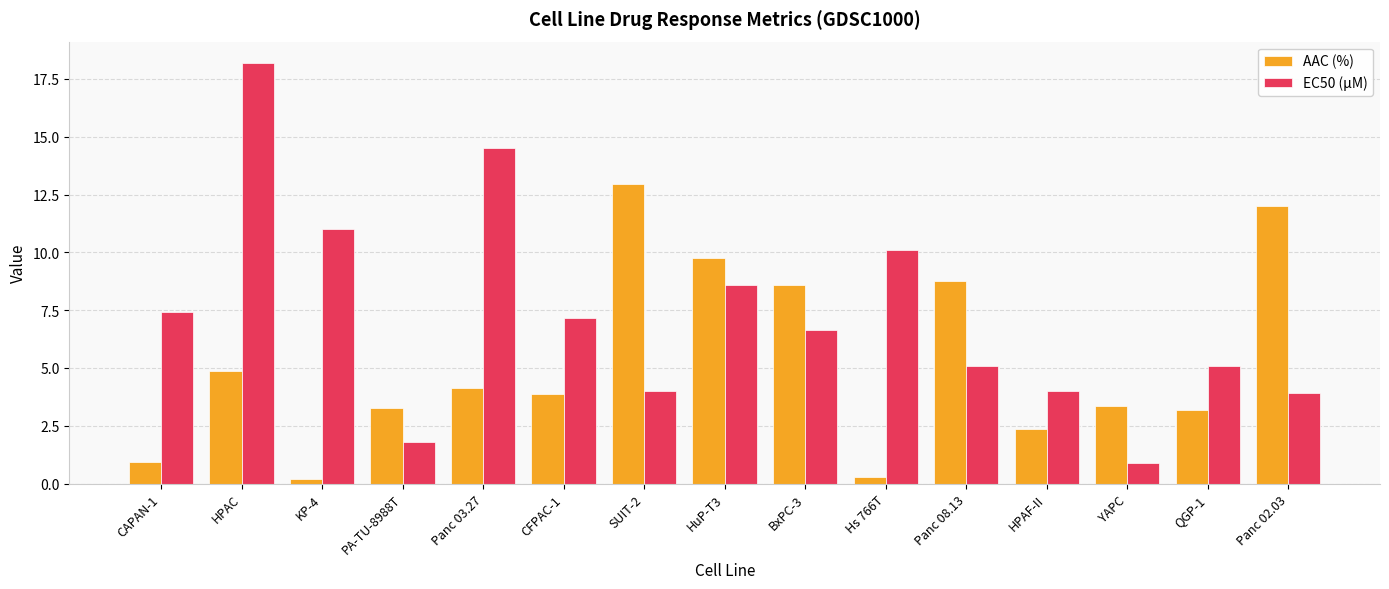

How many categories are shown in the chart?

15